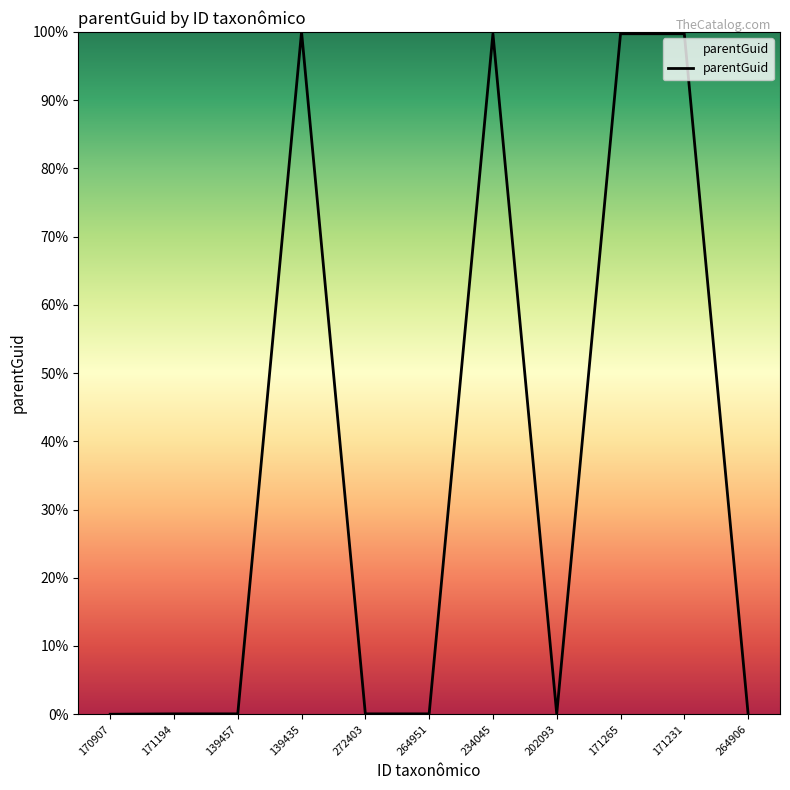

What position from the right is 171231?

2